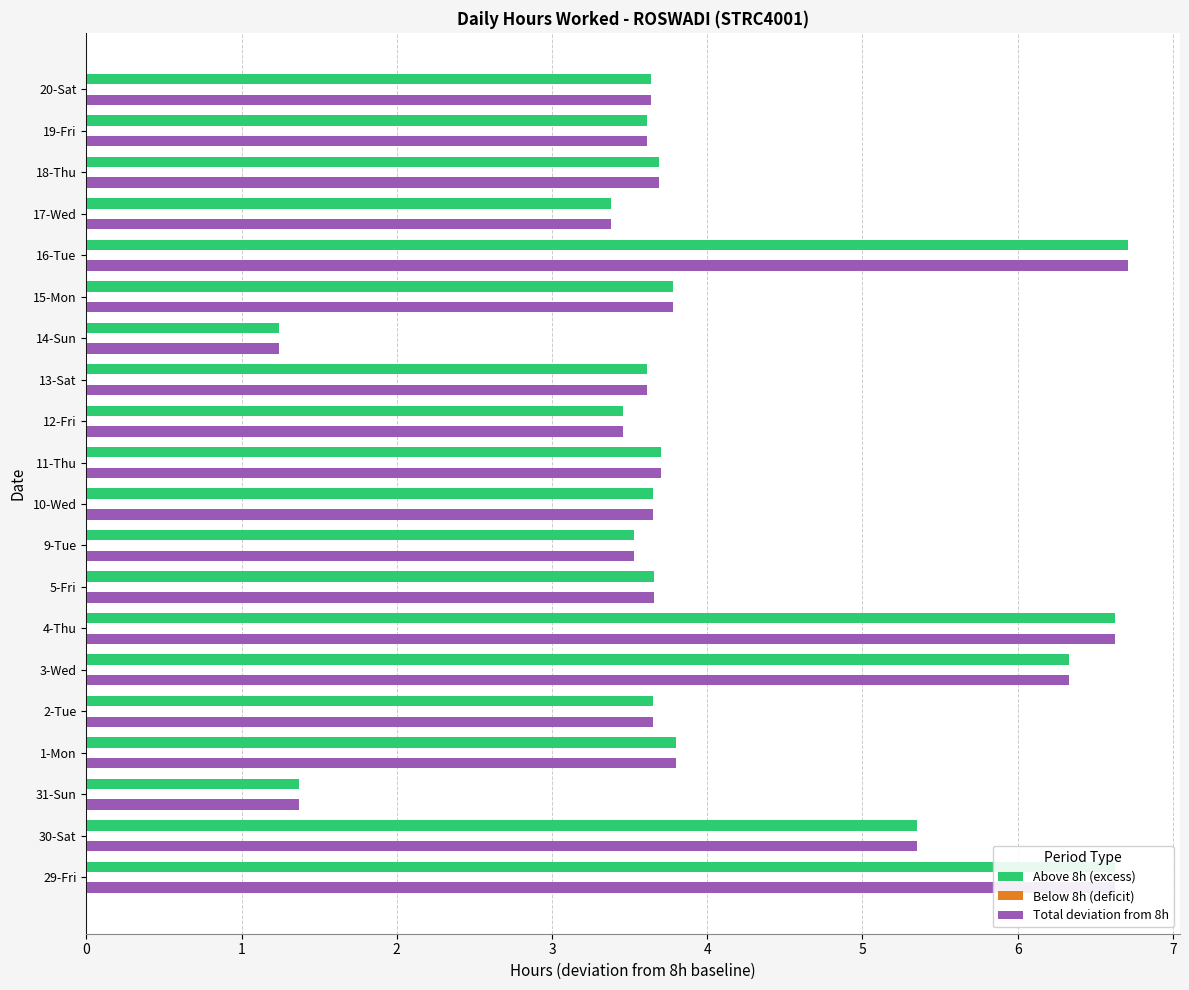

How many data points does each series have?

20